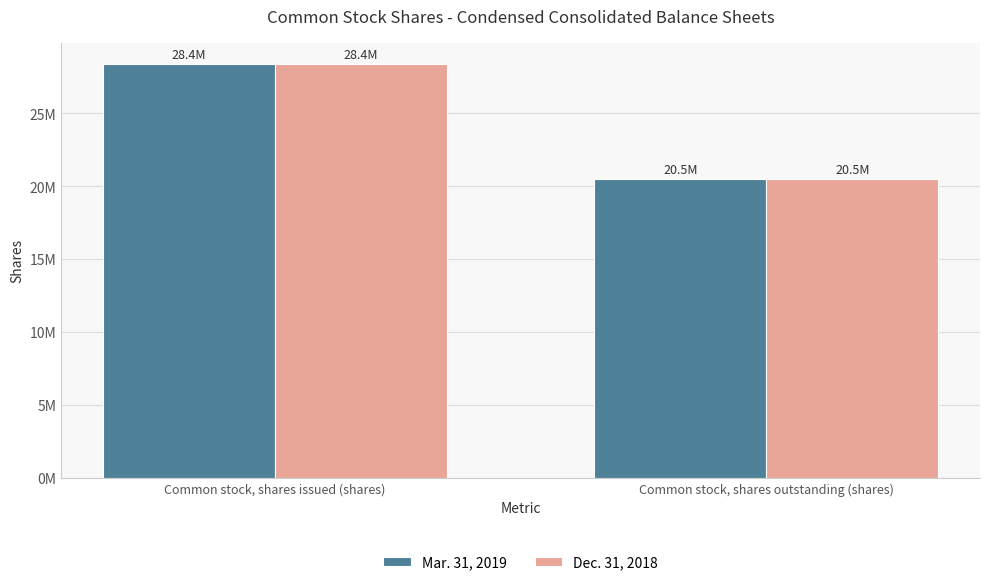

What are all the series names shown in the legend?

Mar. 31, 2019, Dec. 31, 2018